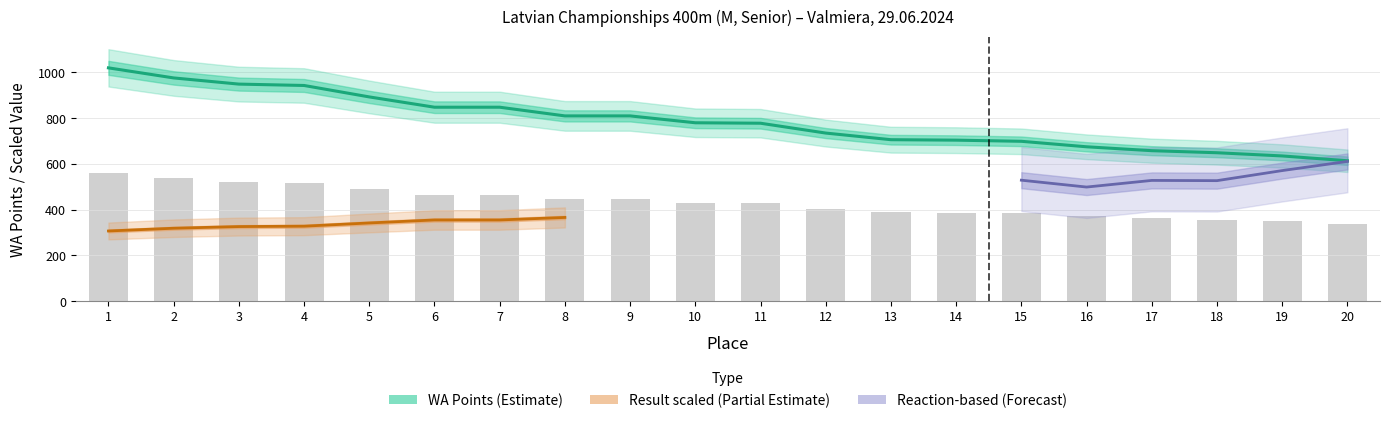

What is the maximum value shown in the chart?

1020.0